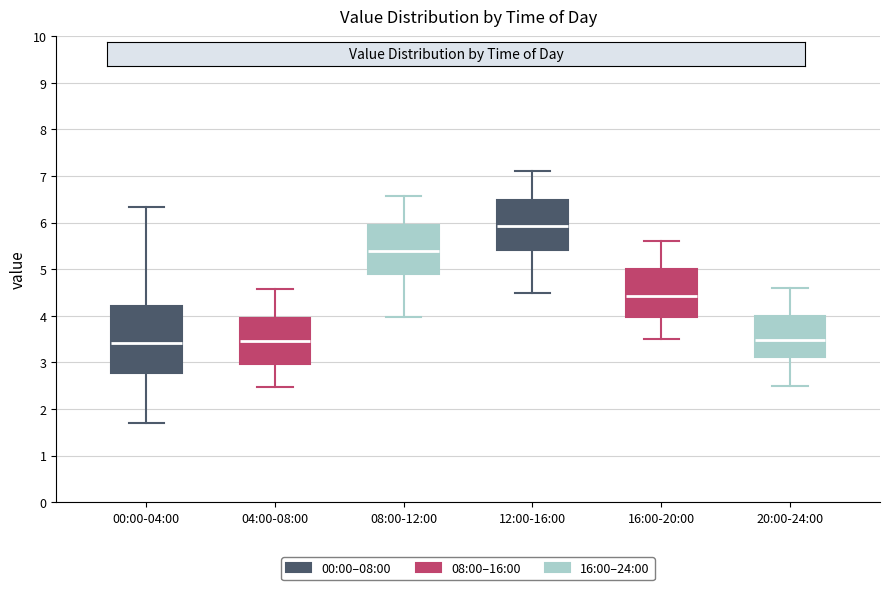

Where does the upper whisker of the box for 00:00-04:00 end on the y-axis? The values are not printed on the chart, so give them approximately, as read against the axis.

6.3